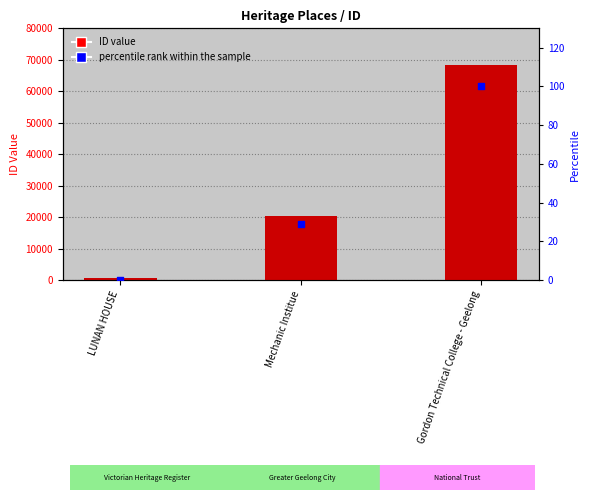

Is the value of ID at Gordon Technical College - Geelong greater than the value of percentile rank within the sample at Gordon Technical College - Geelong?

Yes